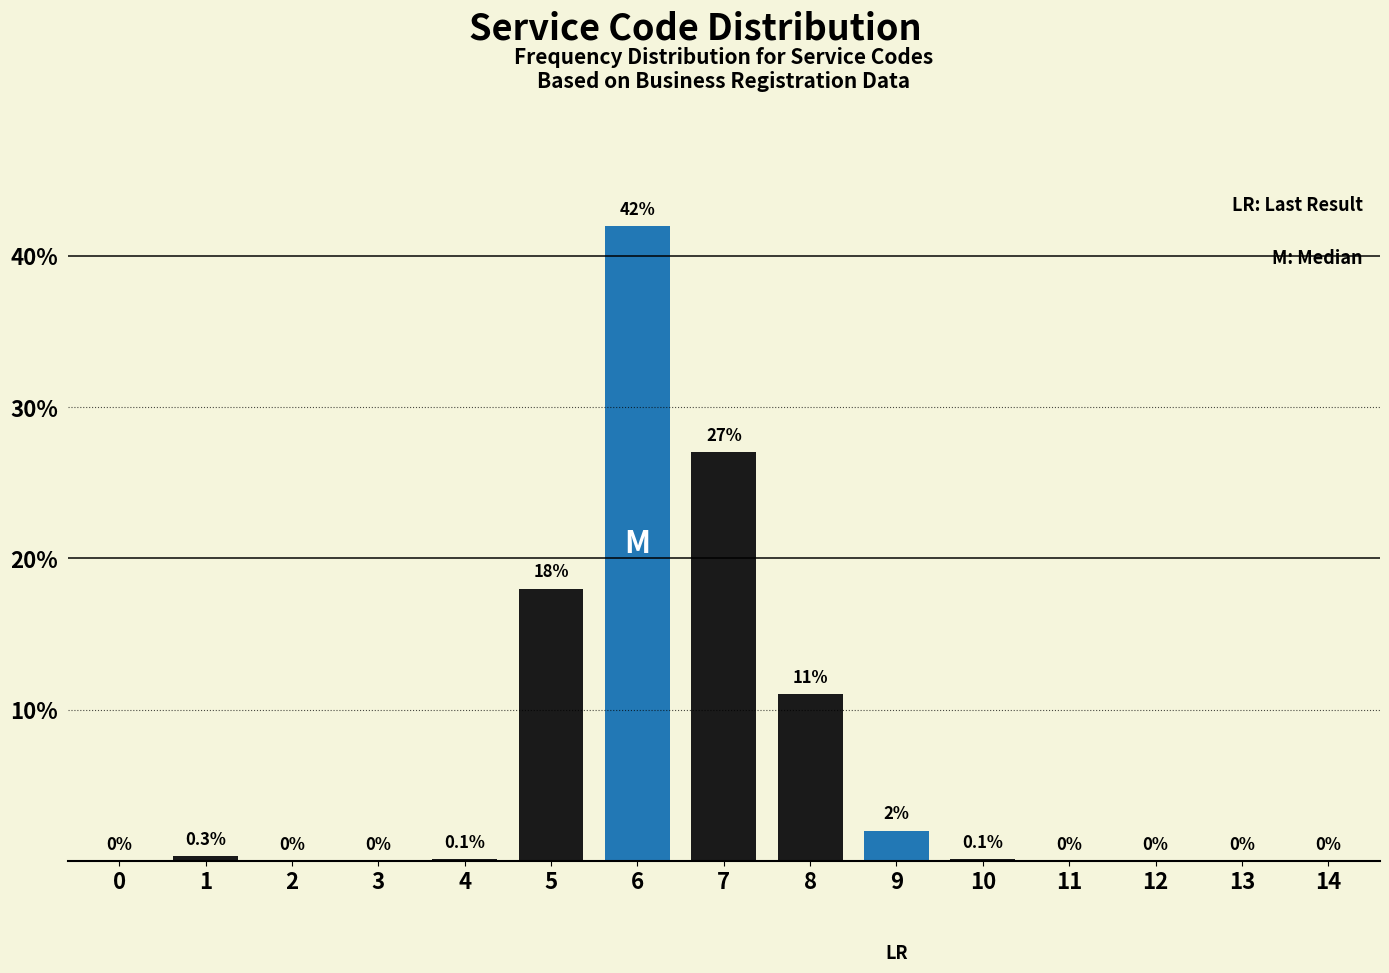

Reading left to right, list all the values displayed in this chart.

0=0.0	1=0.3	2=0.0	3=0.0	4=0.1	5=18.0	6=42.0	7=27.0	8=11.0	9=2.0	10=0.1	11=0.0	12=0.0	13=0.0	14=0.0